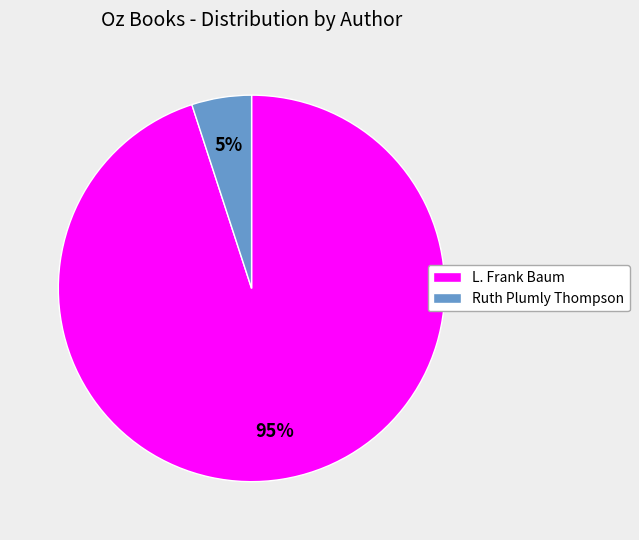

Count the number of slices in the pie.

2